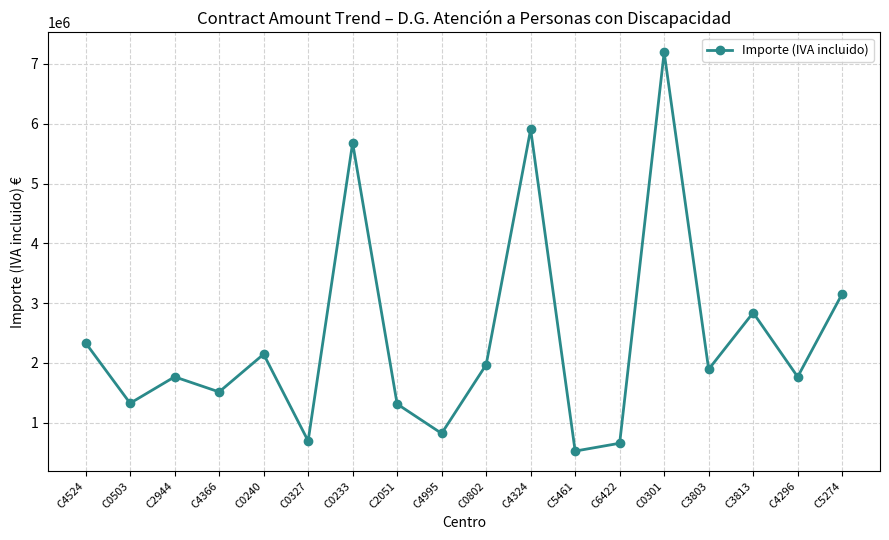

Which category has the highest value across all series?

C0301